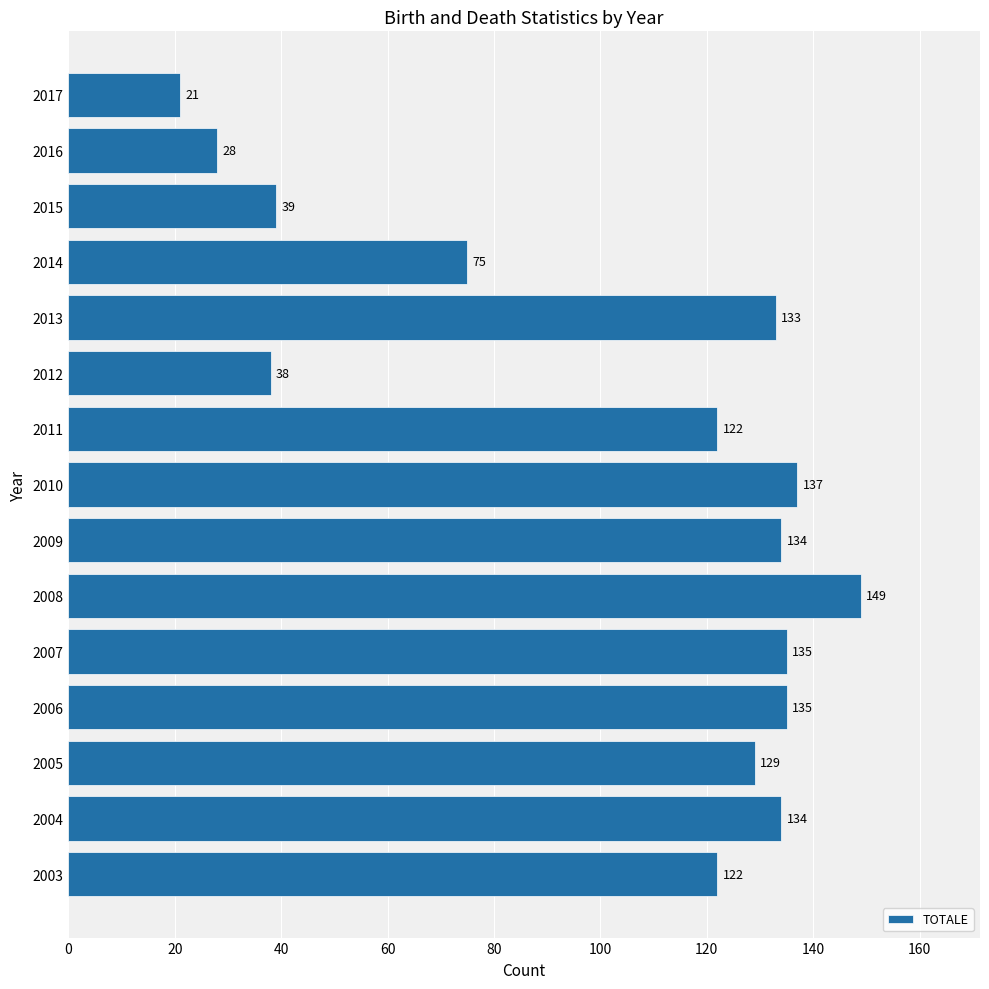

Reading bottom to top, what are all the values shown in this chart?

122	134	129	135	135	149	134	137	122	38	133	75	39	28	21